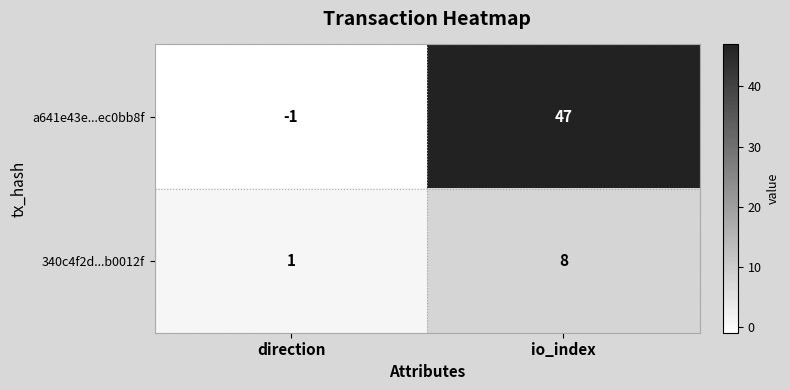

What is the sum of the a641e43e...ec0bb8f values at io_index and direction?

46